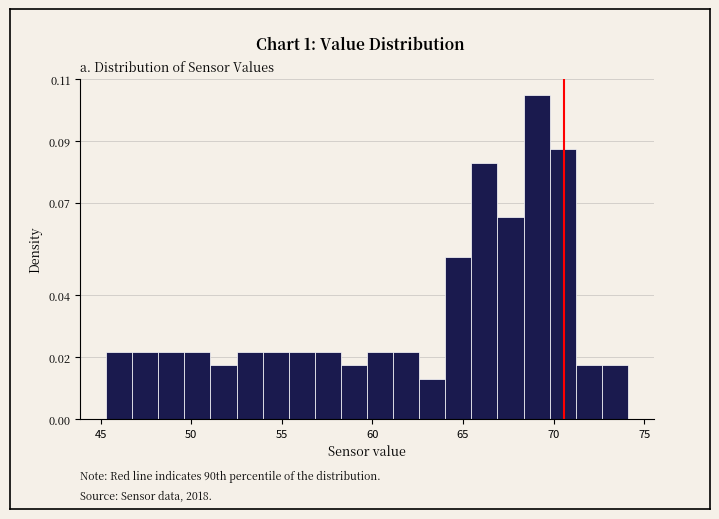

Read against the x-axis, roughly where is the centre of the tallest bar?

69.0